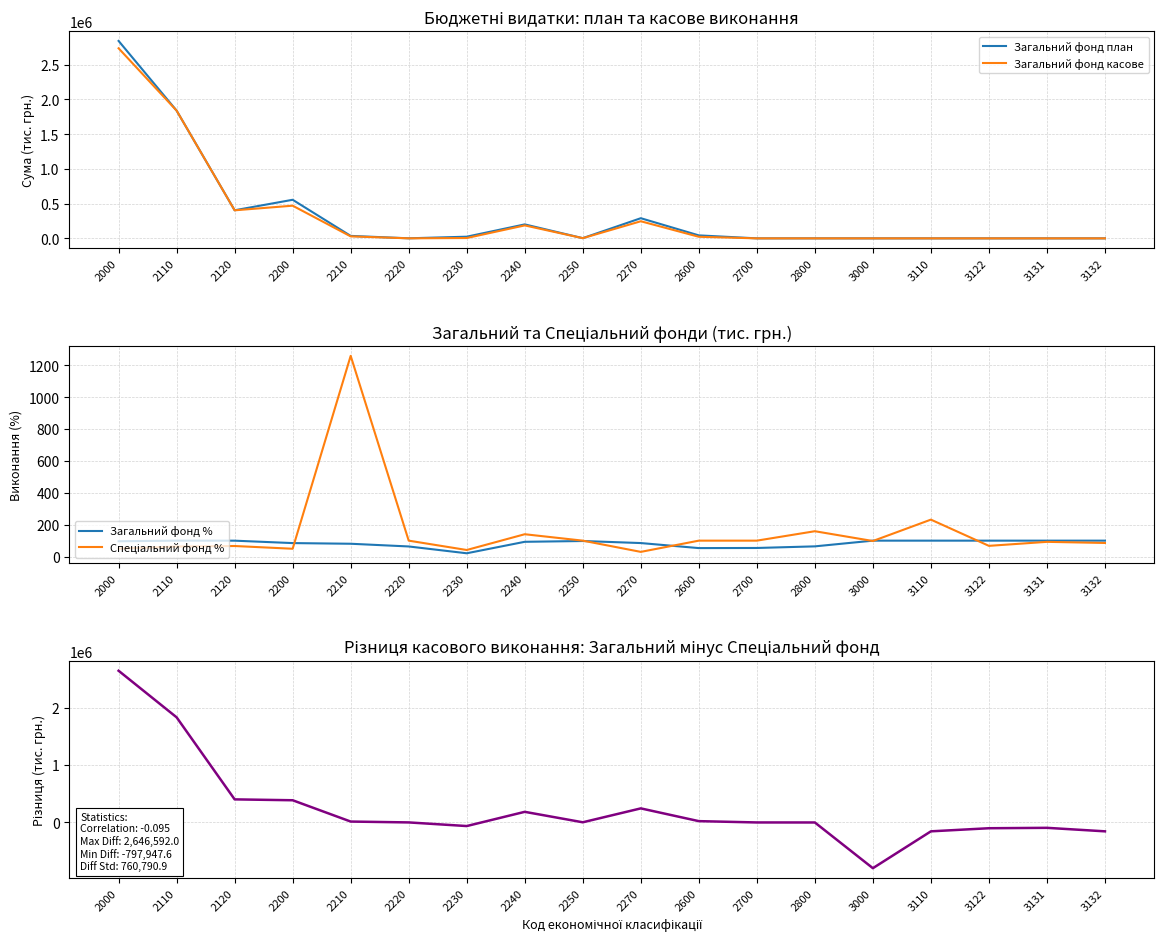

What is the sum of the Загальний фонд % values at 3122 and 2270?

184.9